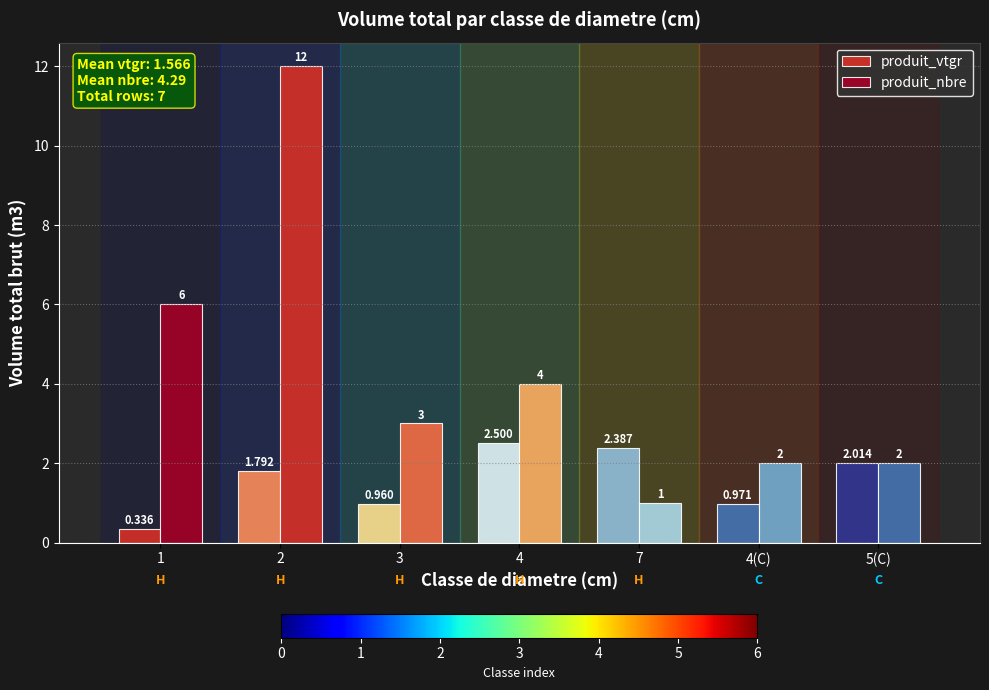

How many bars are there in each group?

2